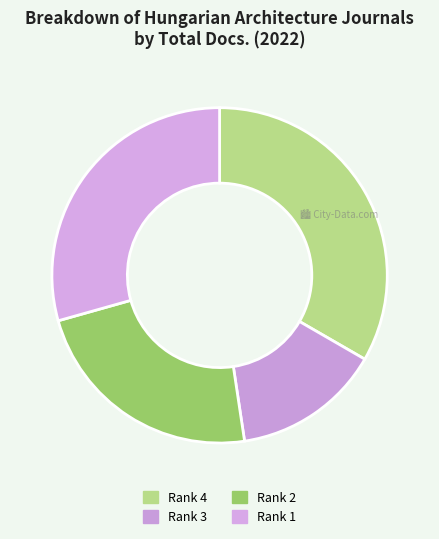

Which category has the smallest portion of the pie?

Rank 3